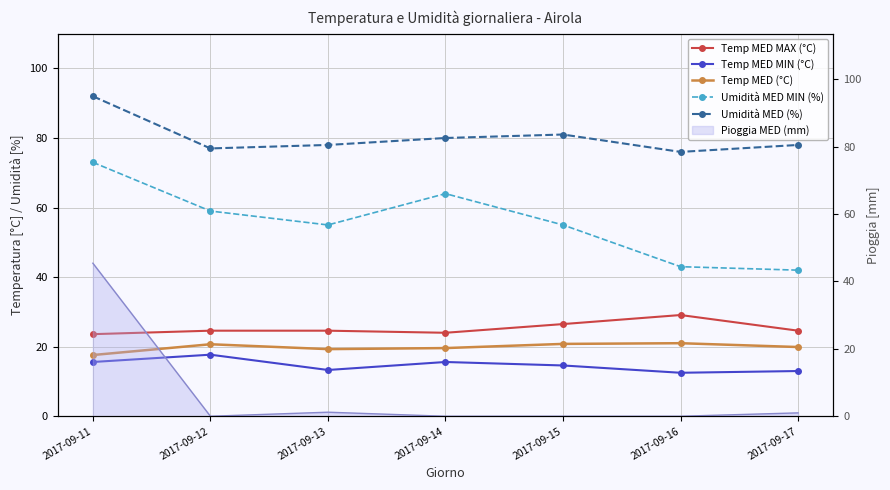

In Umidità MED MIN (%), how many points are lower than both neighbors (excluding endpoints)?

1